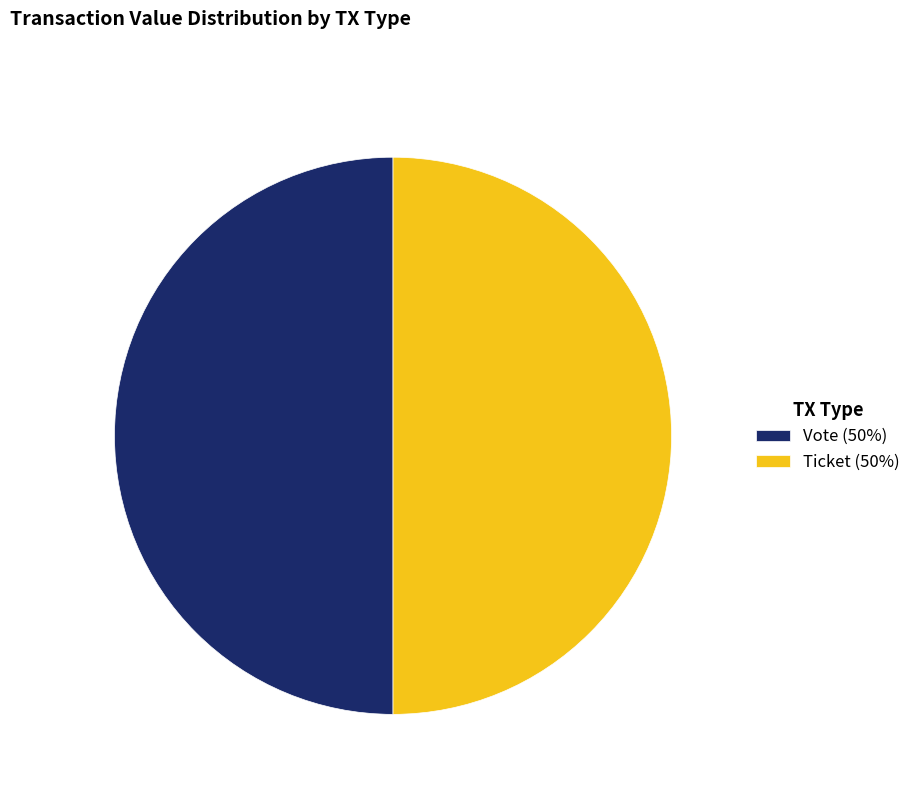

Combined, do Ticket (50%) and Vote (50%) account for over 50%?

Yes